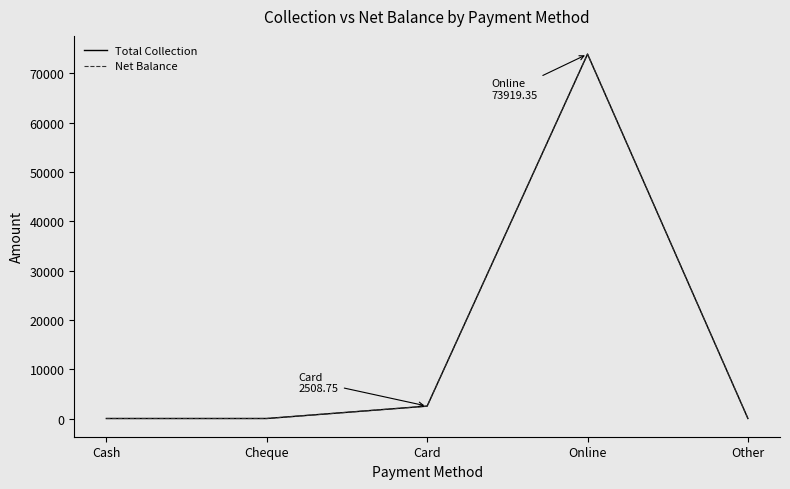

Which series has the largest range (max minus min)?

Total Collection